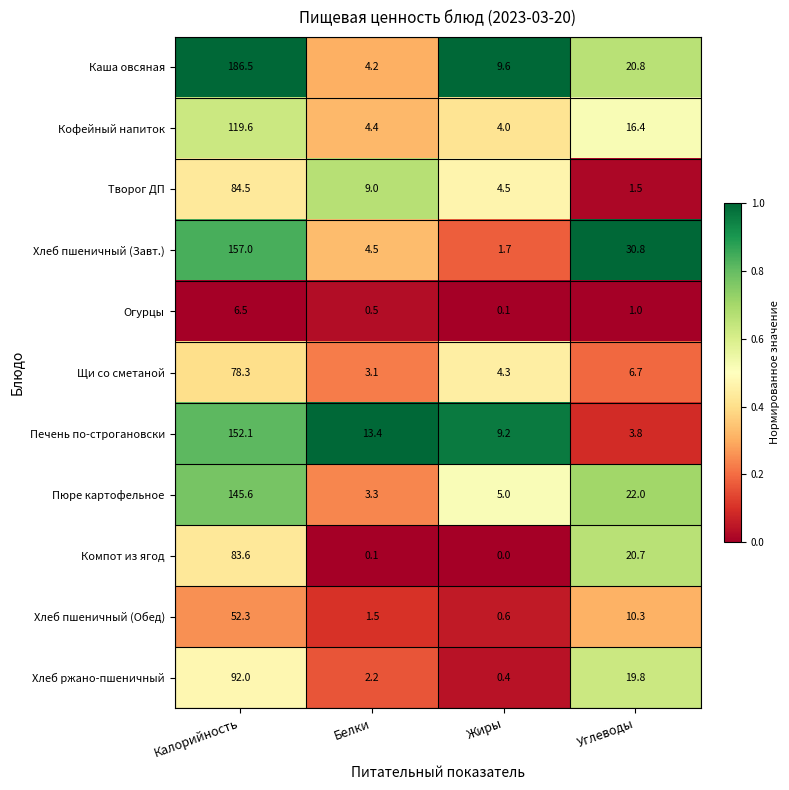

Rank the series by their maximum value, from highest to lowest.

Каша овсяная, Хлеб пшеничный (Завт.), Печень по-строгановски, Пюре картофельное, Кофейный напиток, Хлеб ржано-пшеничный, Творог ДП, Компот из ягод, Щи со сметаной, Хлеб пшеничный (Обед), Огурцы